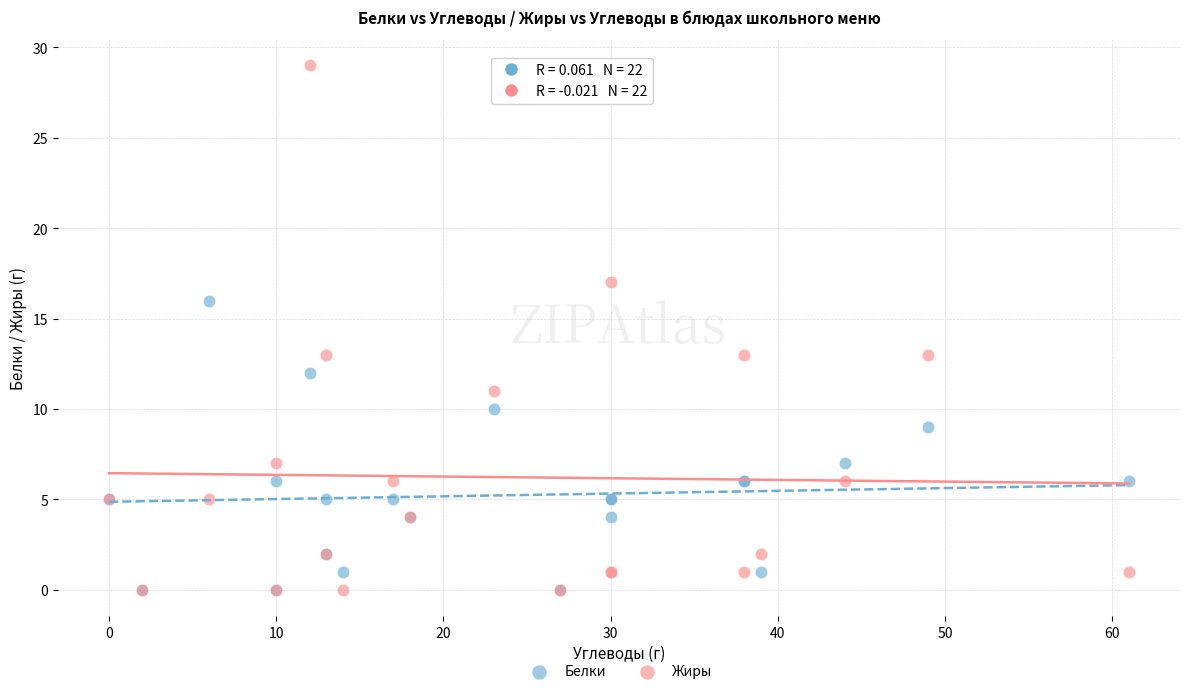

What are all the series names shown in the legend?

Белки, Жиры